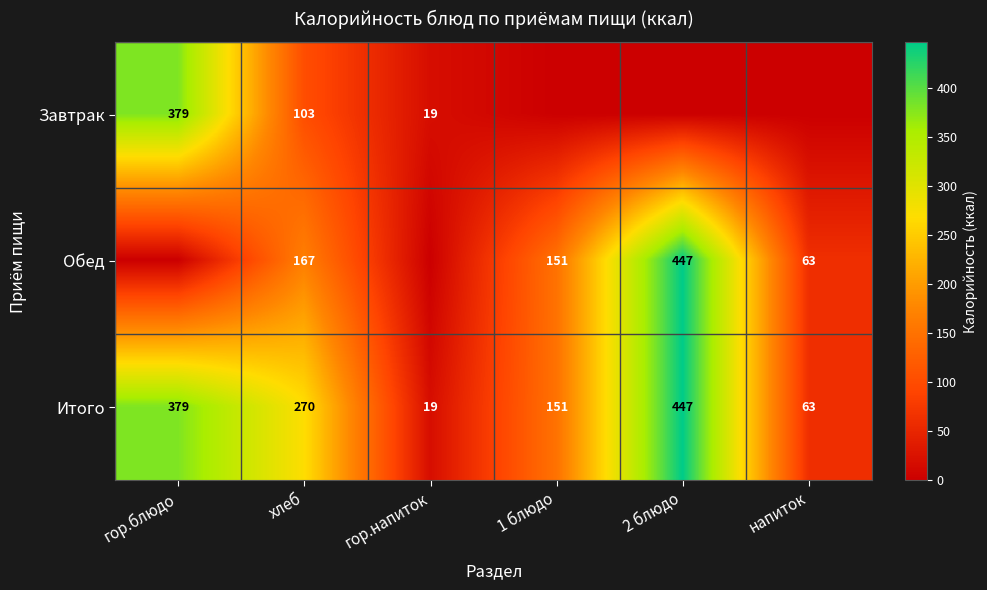

What is the difference between the maximum and minimum values in the Итого series?

428